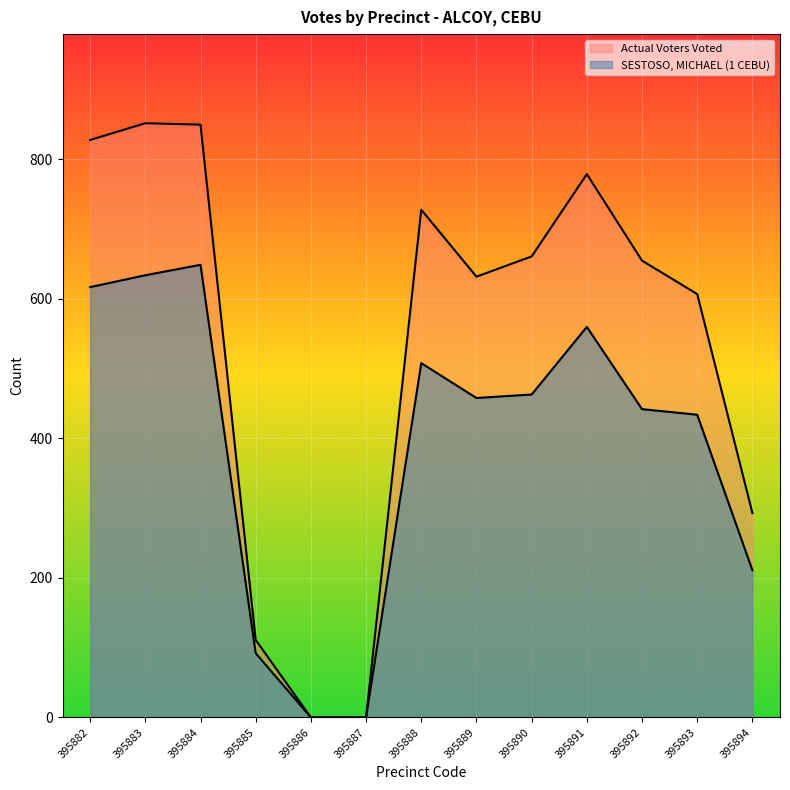

Which series changed the most between 395883 and 395884?

SESTOSO, MICHAEL (1 CEBU)